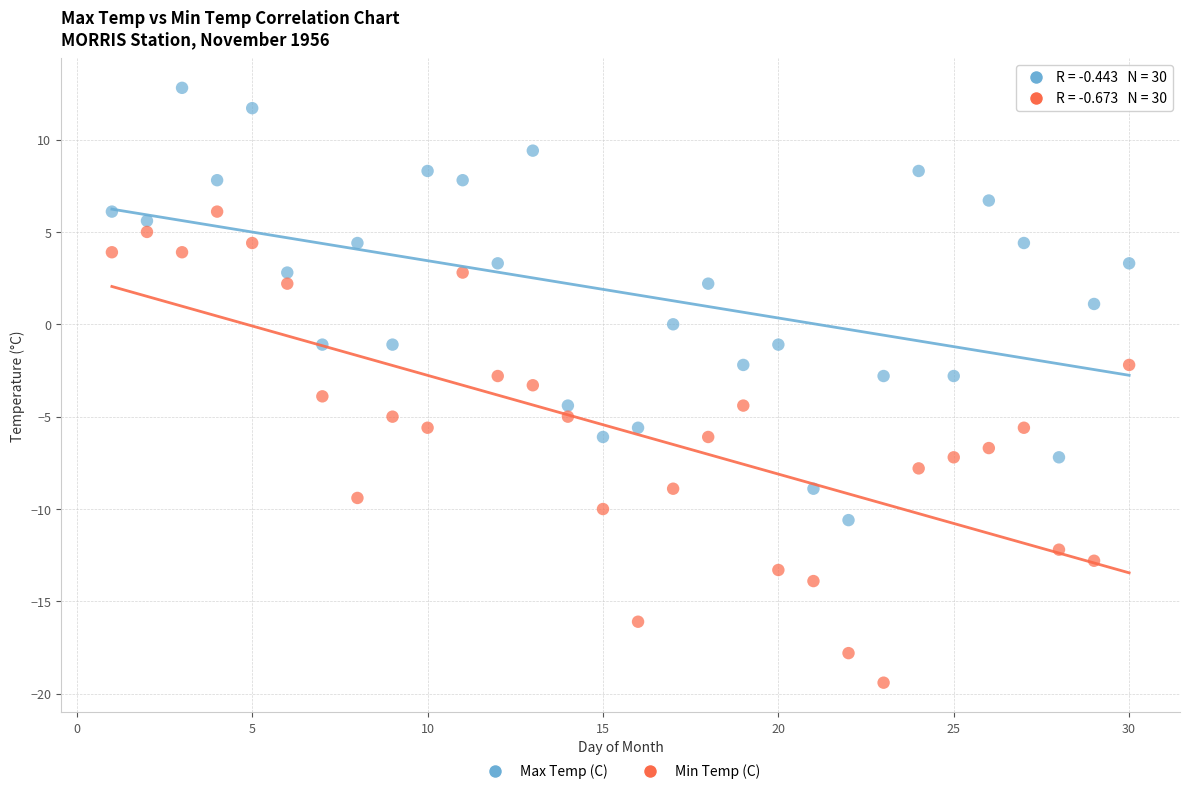

Which series reaches the minimum Y coordinate?

Min Temp (C)